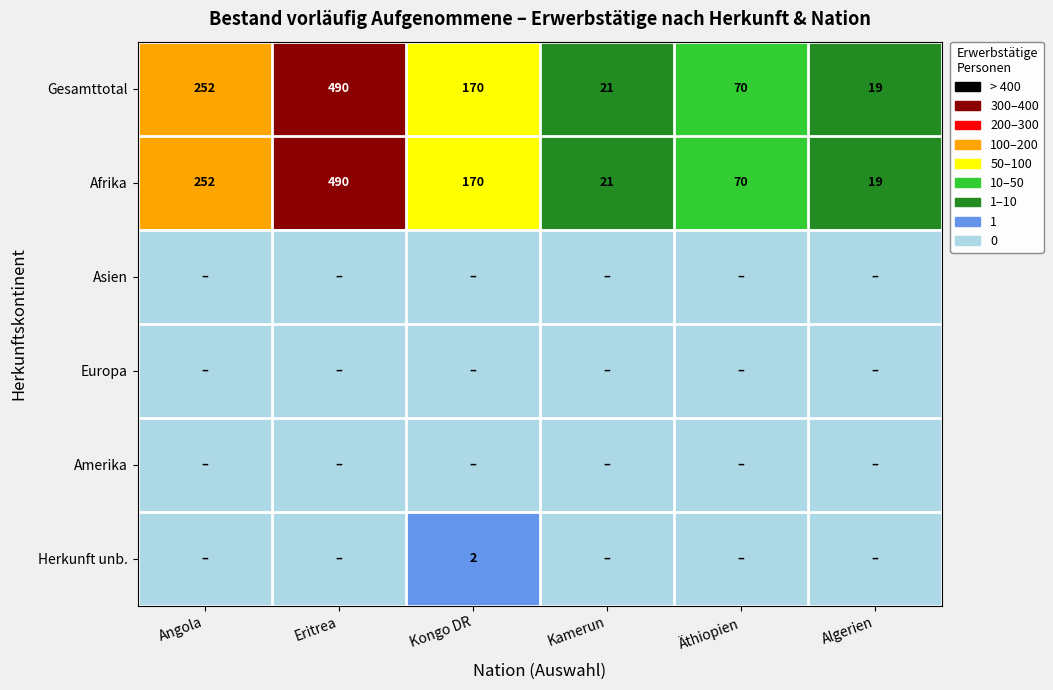

Which has a higher value, Kongo DR or Algerien?

Kongo DR